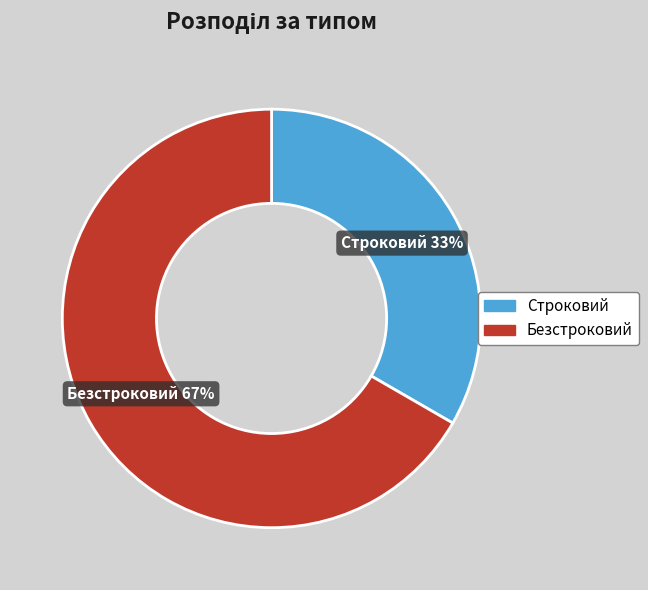

To the nearest percent, what percentage of the pie is Строковий?

33%